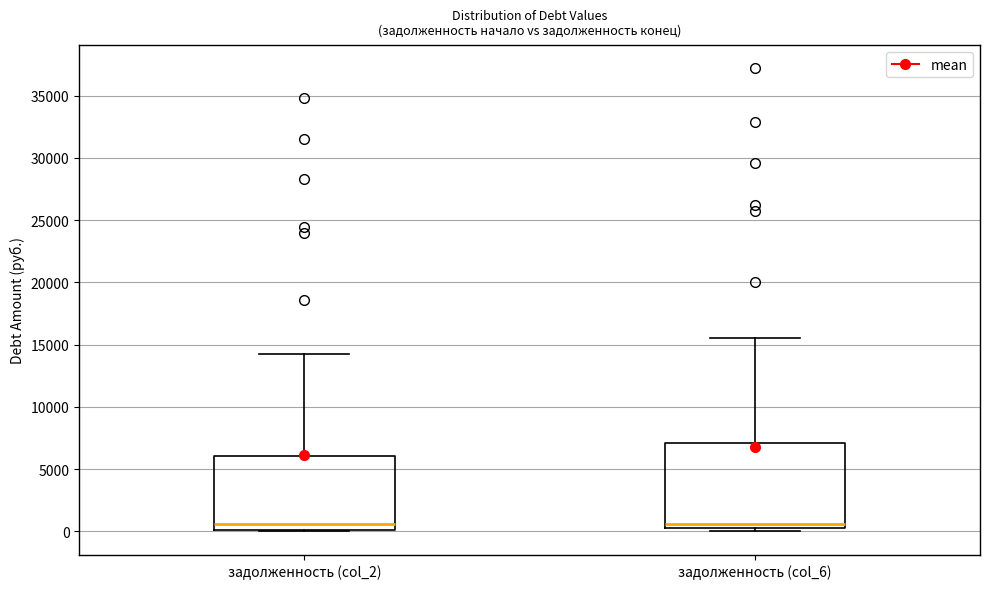

Comparing the boxes themselves (not the whiskers), which one is the tallest?

задолженность (col_6)